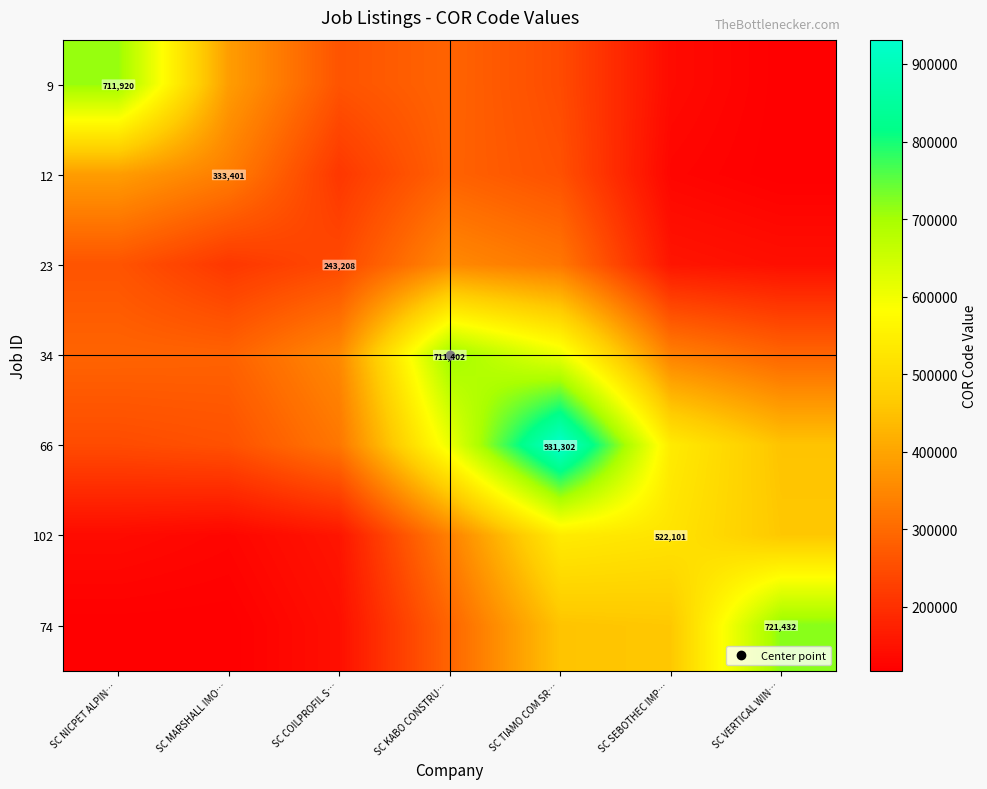

Rank the series at SC COILPROFIL S… from highest to lowest value.

34, 66, 9, 23, 12, 102, 74